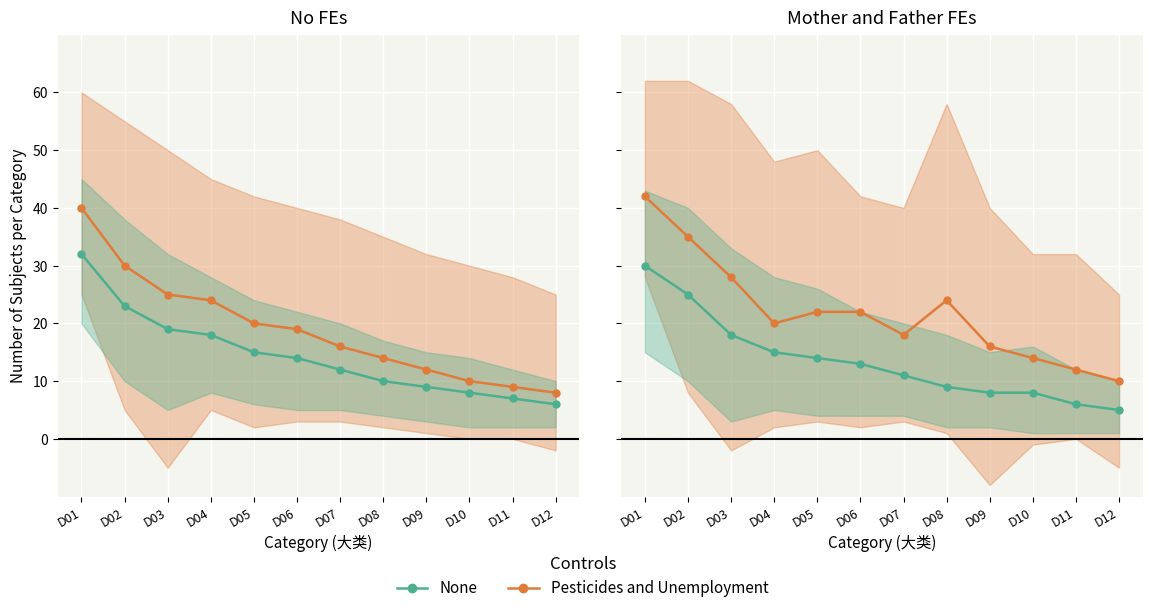

What is the maximum value shown in the chart?

42